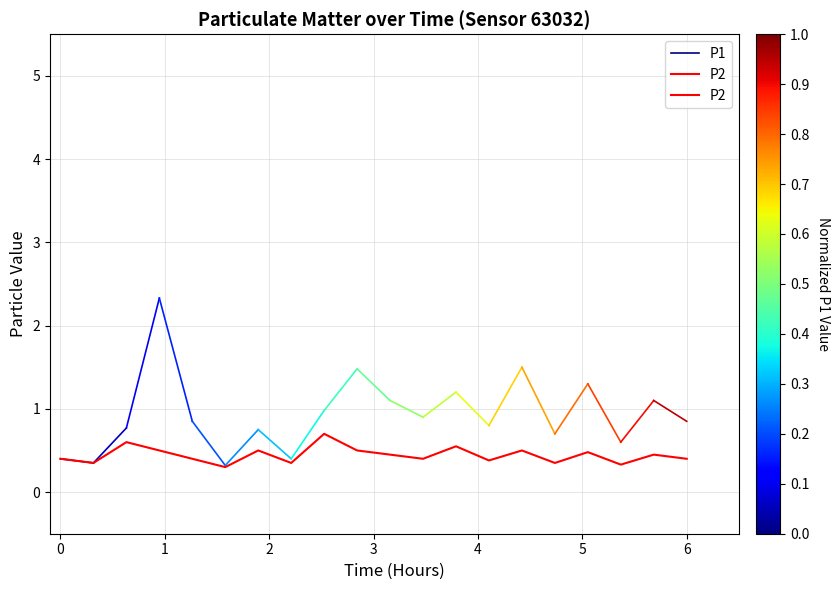

Rank the categories by value from highest to lowest.

01:53, 00:28, 03:18, 00:39, 01:24, 02:06, 04:06, 04:54, 02:30, 05:42, 00:06, 00:52, 02:54, 06:06, 03:42, 00:17, 01:40, 04:30, 05:18, 01:04